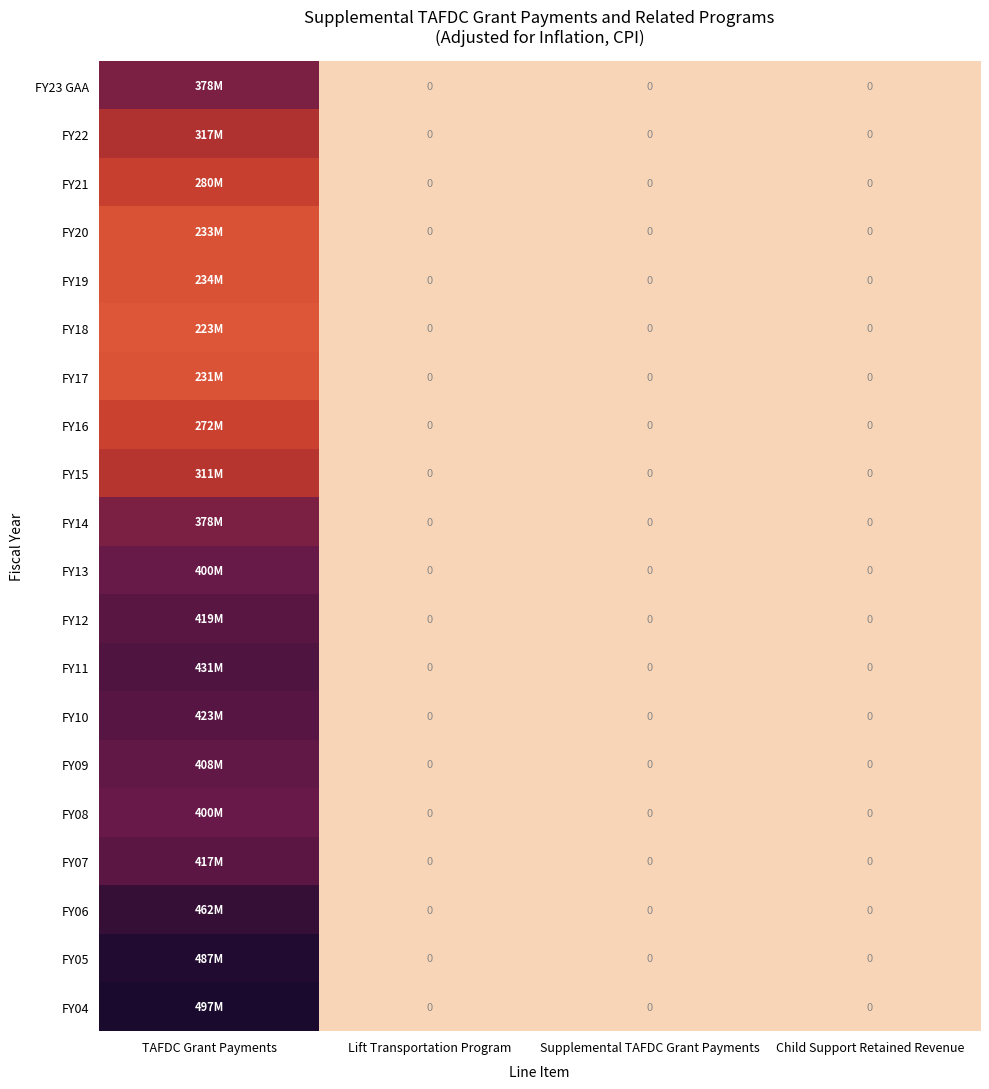

The FY06 series shows 0 at Lift Transportation Program. True or false?

True